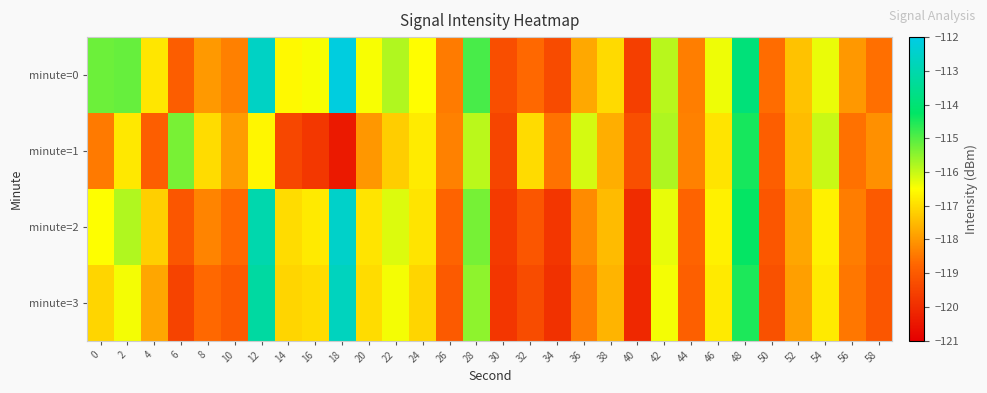

At which category is the sum across all series the highest?

12